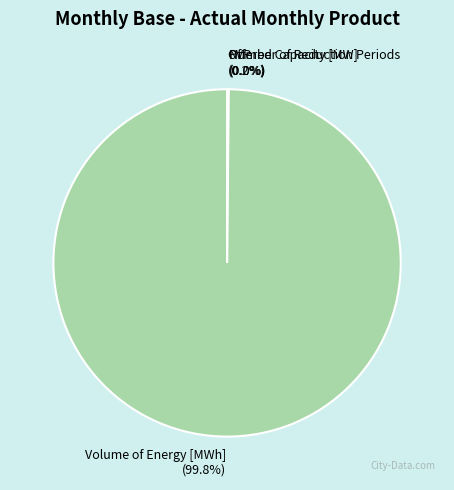

Is there a majority slice in this chart?

Yes